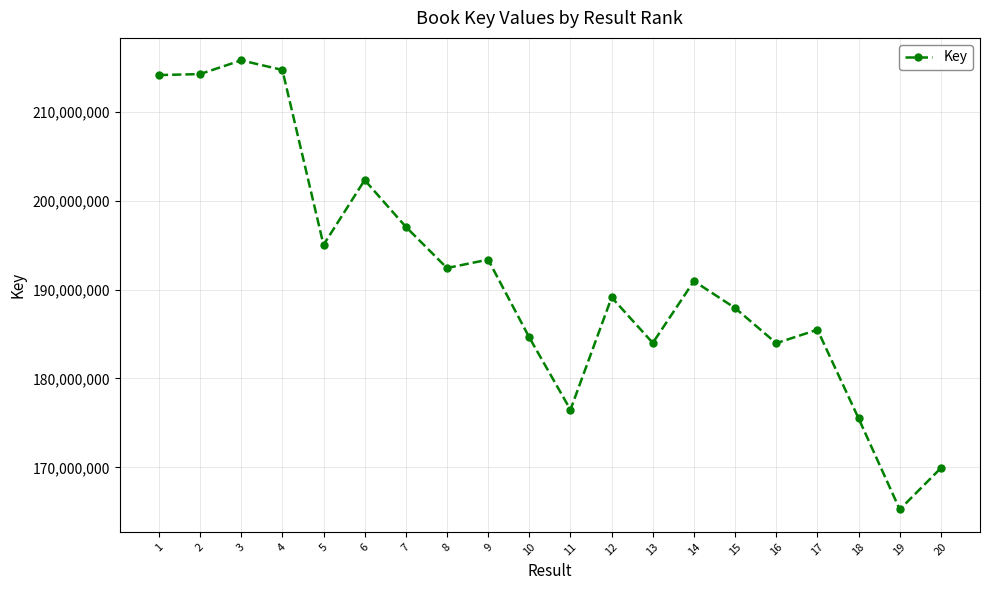

How many values are below 190946621?

10